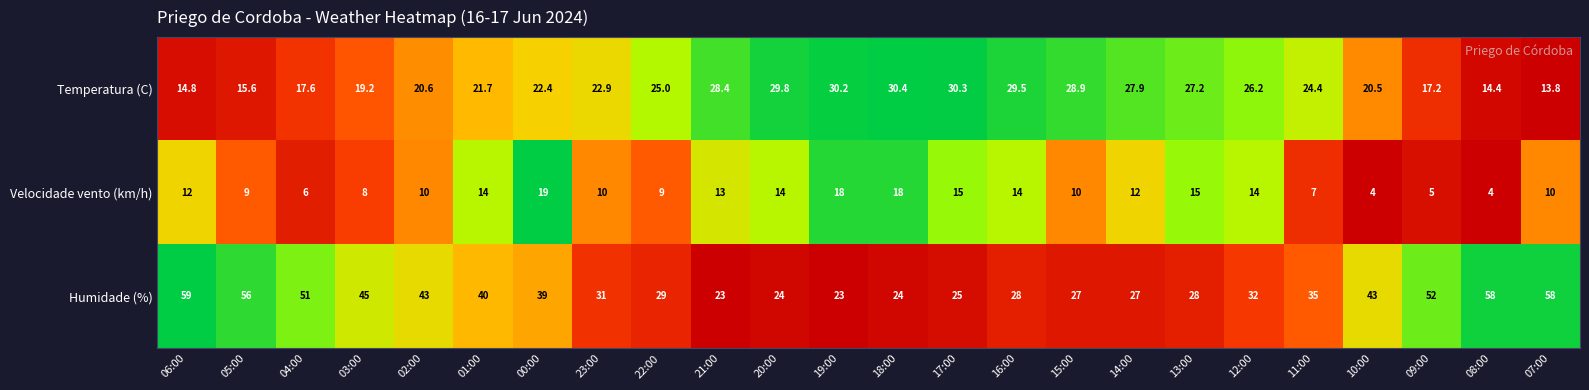

Which series has the widest spread of values?

Humidade (%)